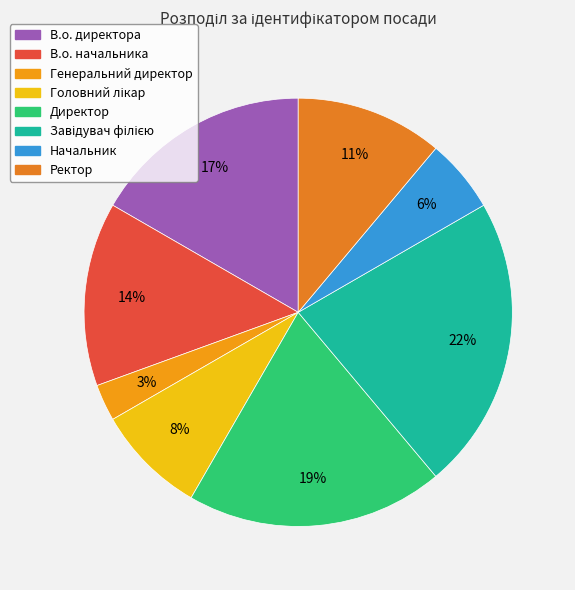

True or false: Директор accounts for 19% of the total.

True